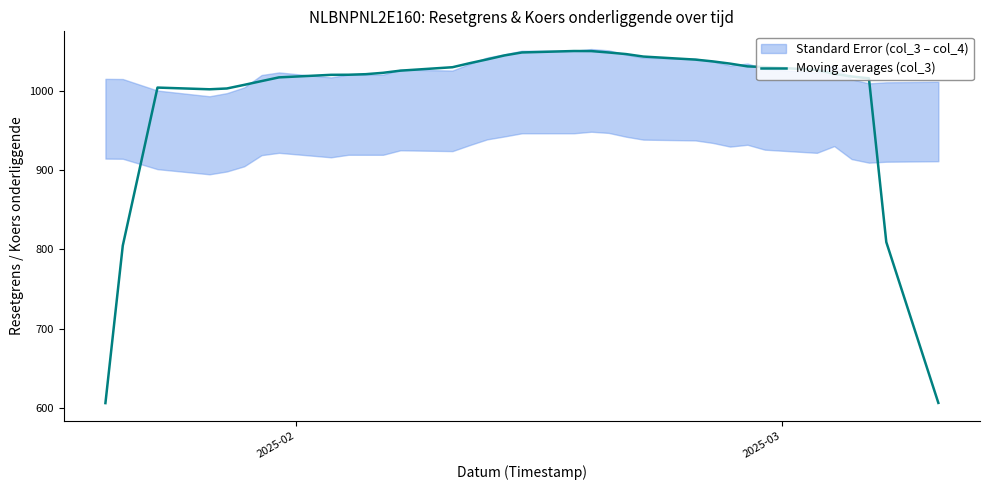

What is the maximum value shown in the chart?

1050.4